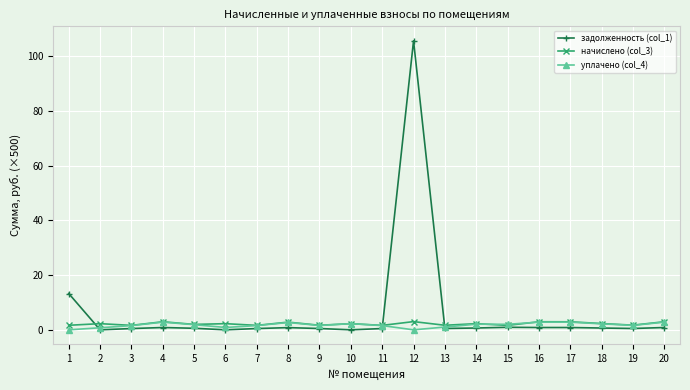

True or false: начислено (col_3) has more than 0 interior local peaks.

True